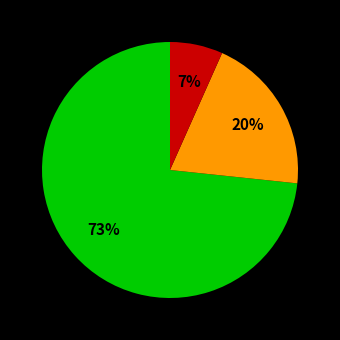

Is there a majority slice in this chart?

Yes